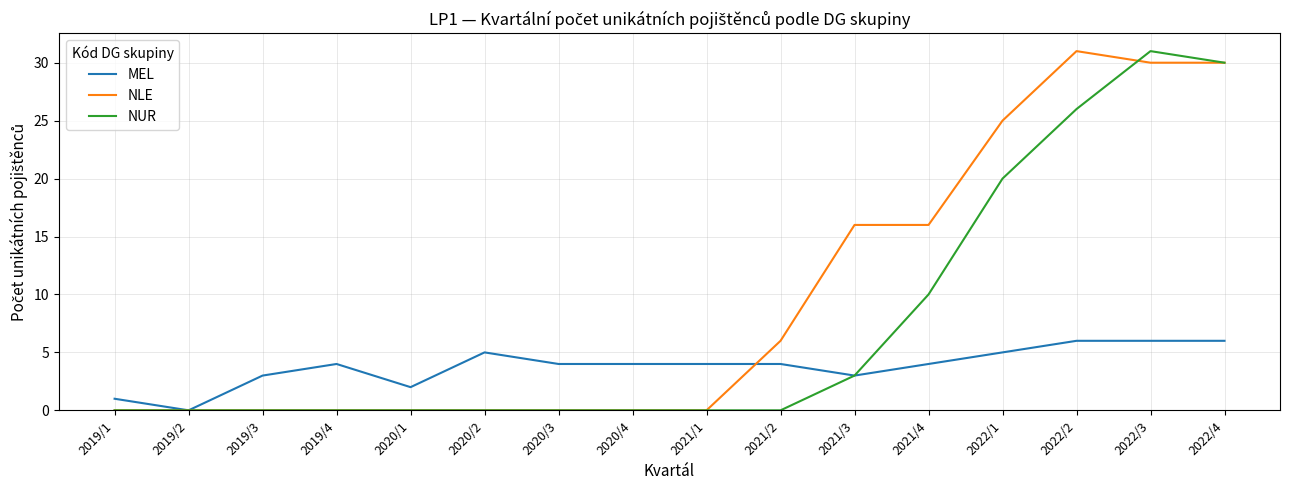

What are all the series names shown in the legend?

MEL, NLE, NUR